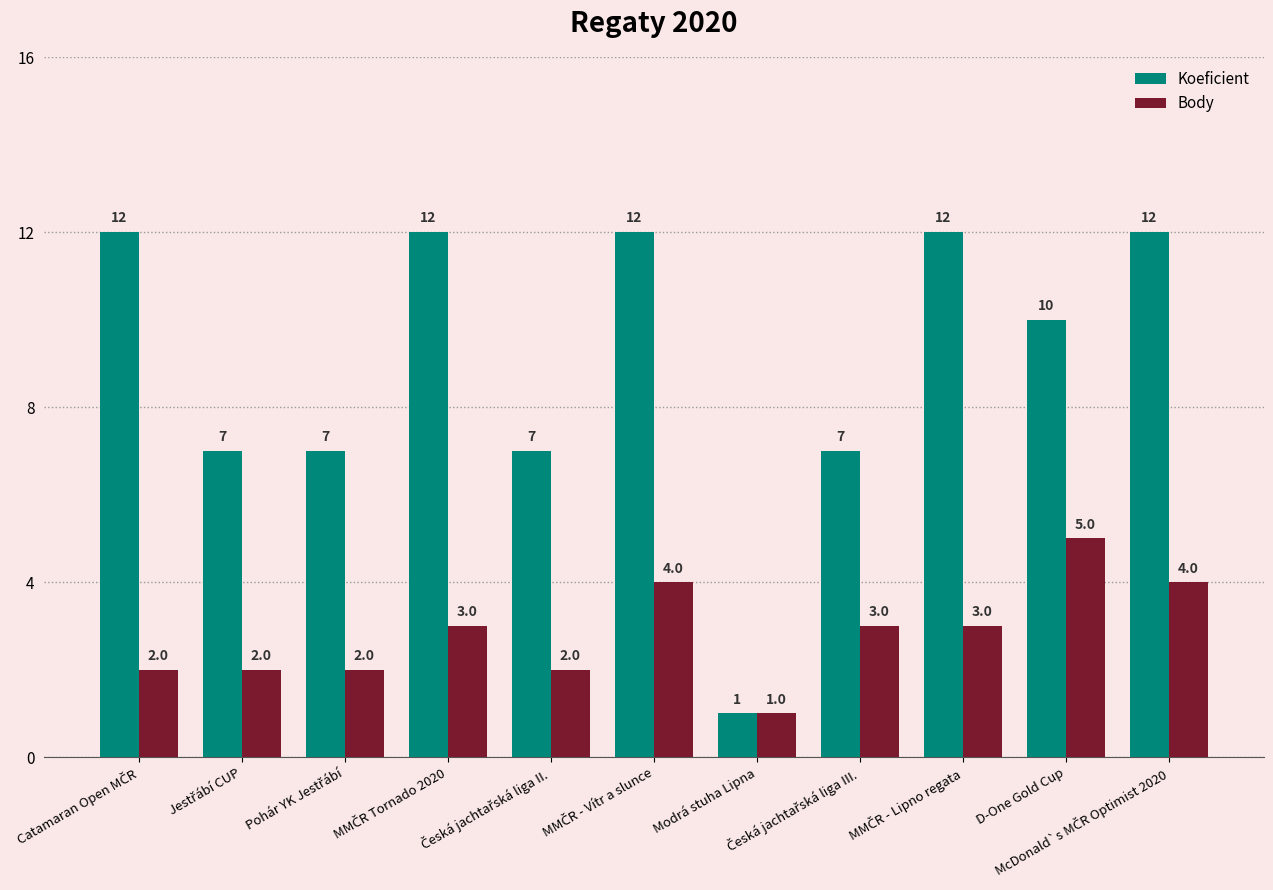

What is the difference between the maximum and second lowest values in the Koeficient series?

5